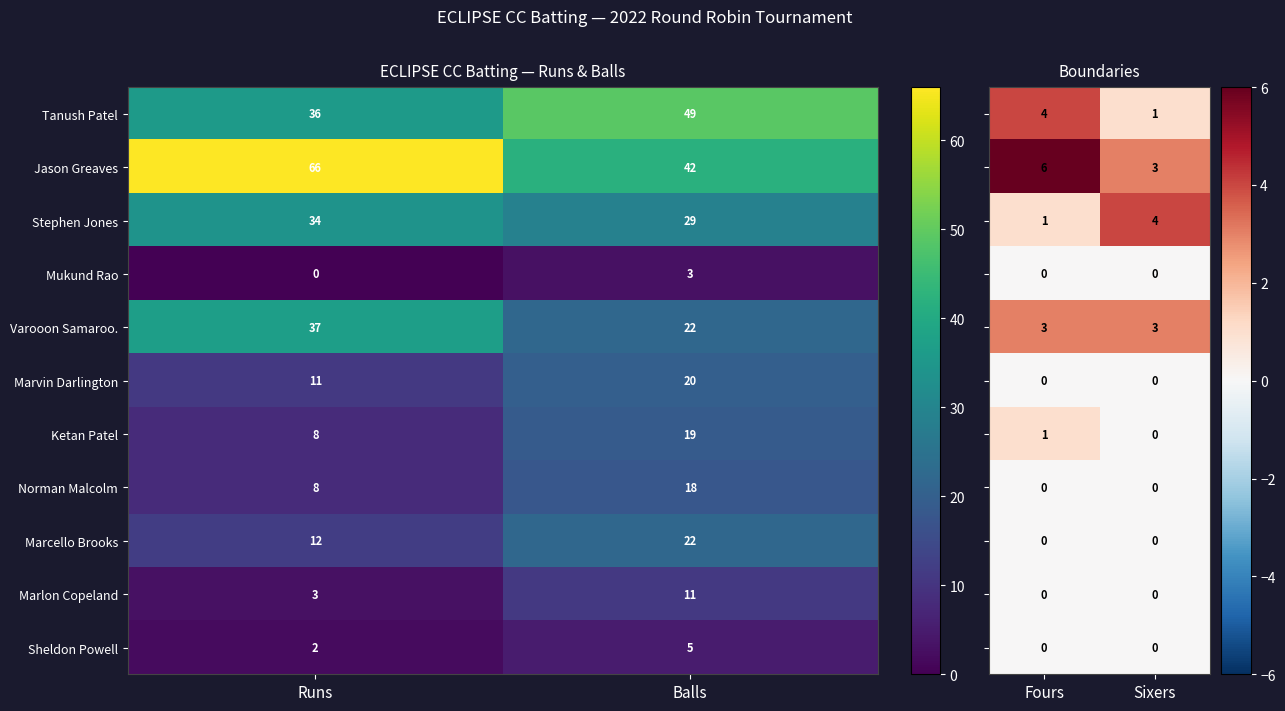

What is the difference between the Tanush Patel values at Balls and Runs?

13